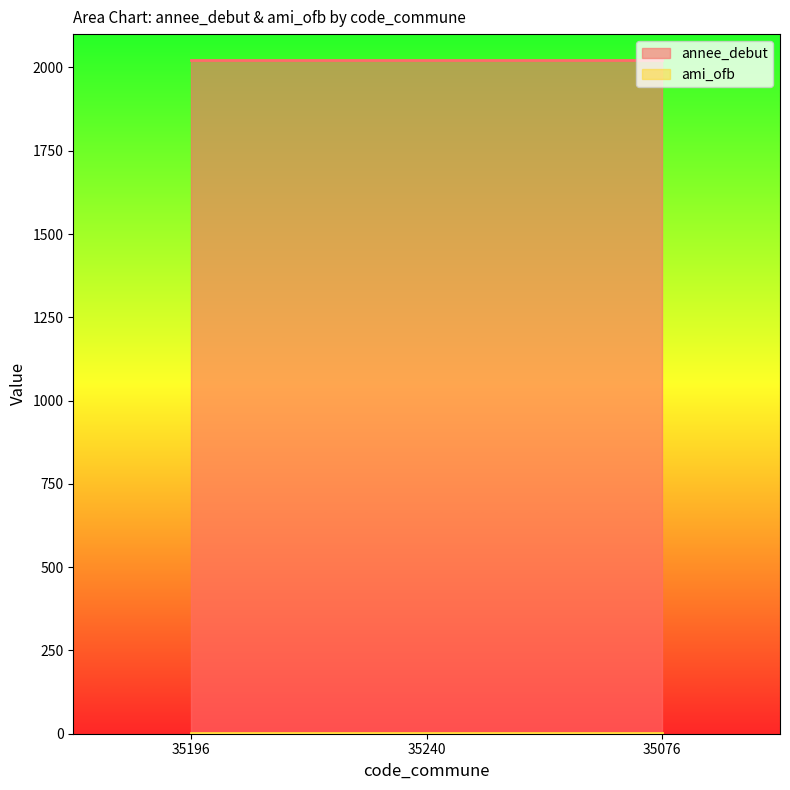

What are all the series names shown in the legend?

annee_debut, ami_ofb